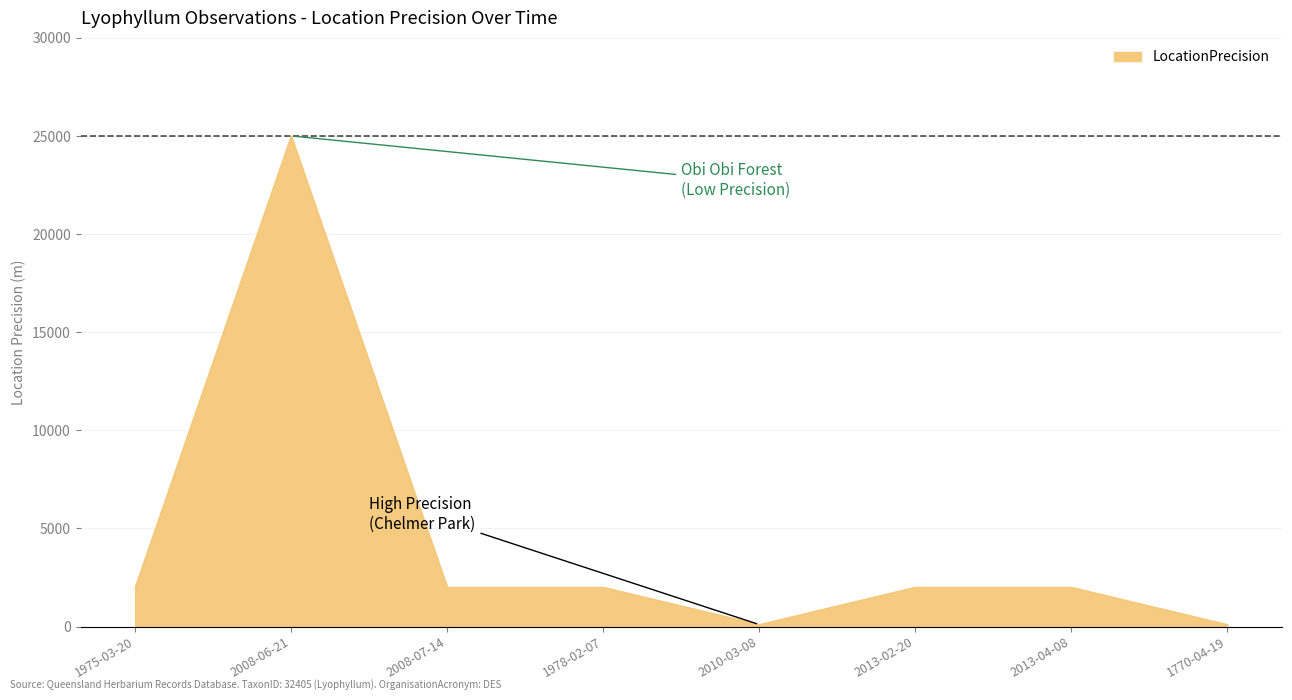

Reading left to right, extract all data points from this chart.

1975-03-20=2000	2008-06-21=25000	2008-07-14=2000	1978-02-07=2000	2010-03-08=100	2013-02-20=2000	2013-04-08=2000	1770-04-19=100